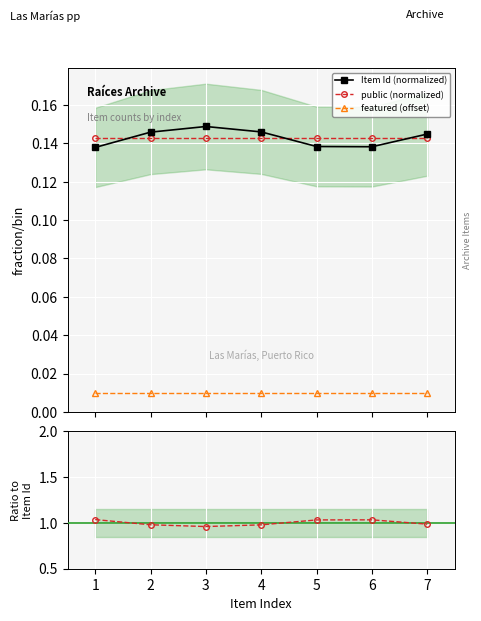

What is the average value of the public / Item Id series?

1.0